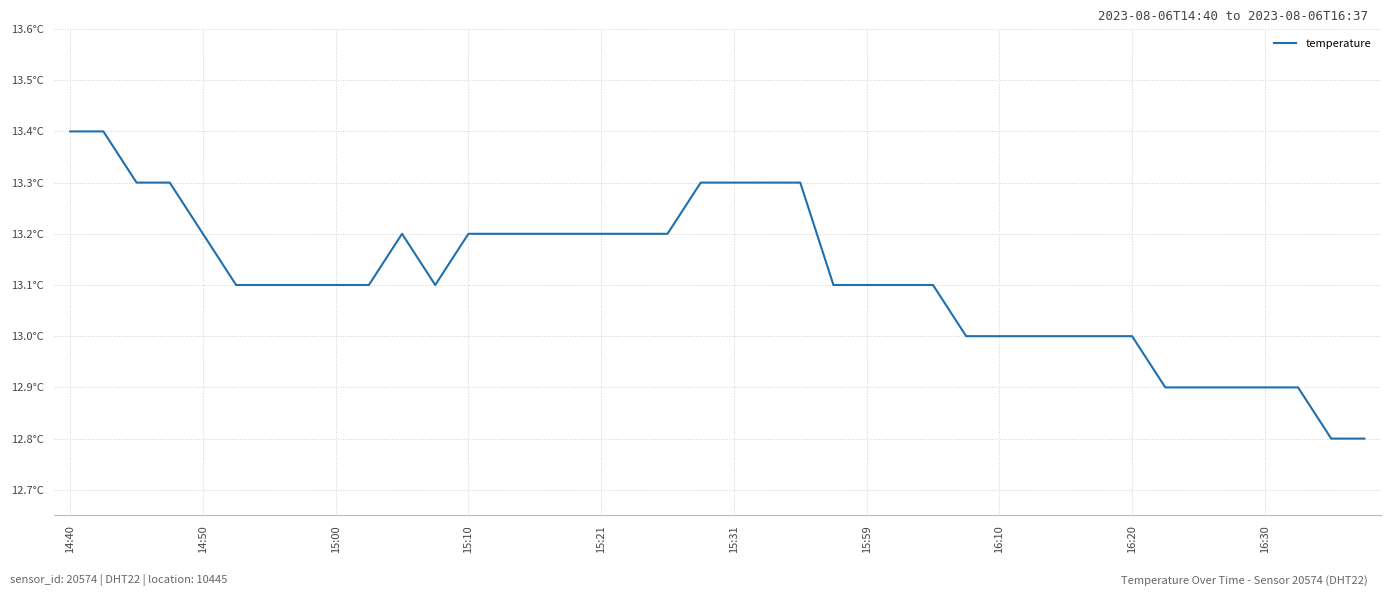

What is the average value?

13.1